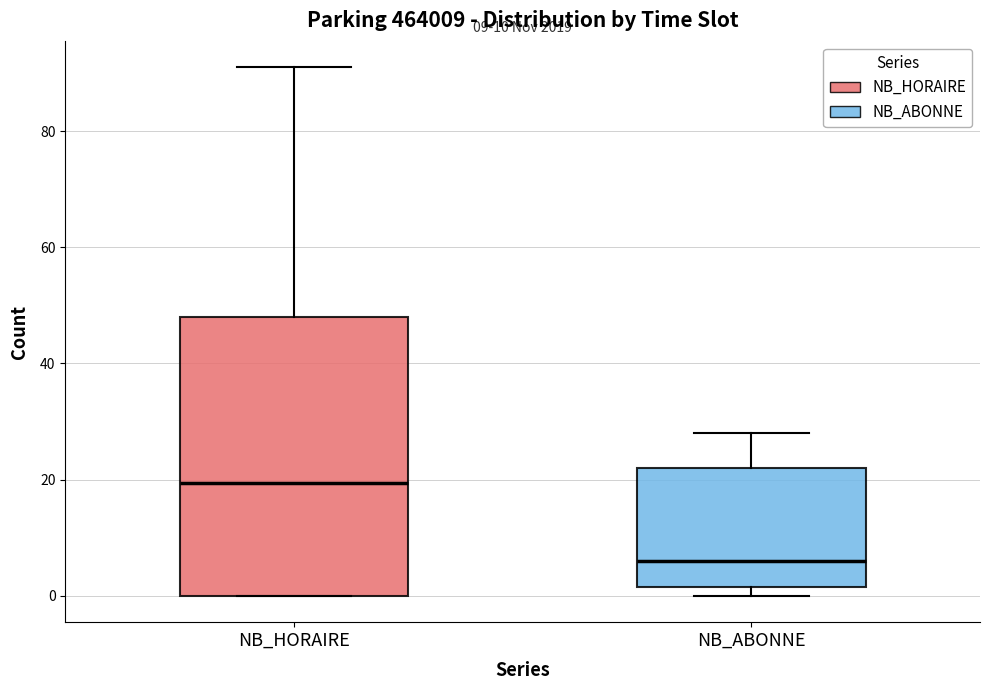

Which box has the highest median line?

NB_HORAIRE